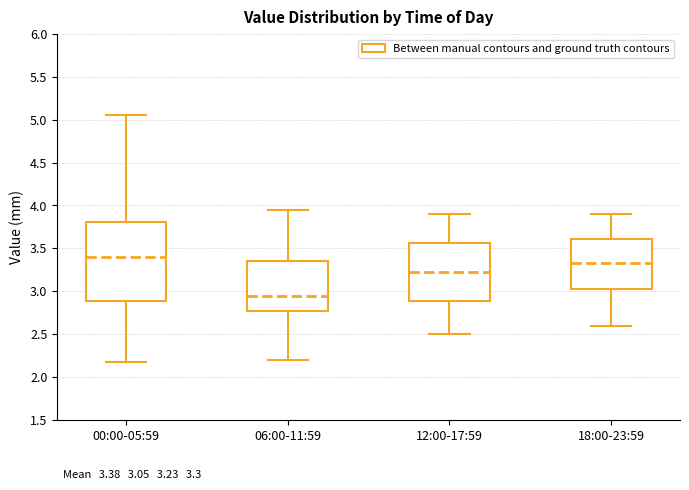

Which box's median line is the lowest?

06:00-11:59